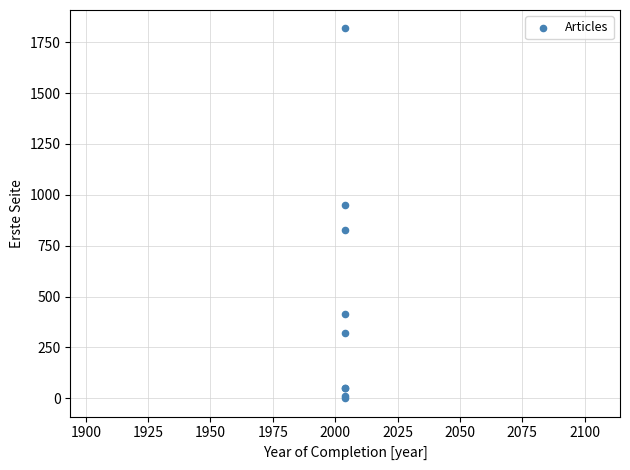

What Y value in the scatter plot is closest to 909?

952